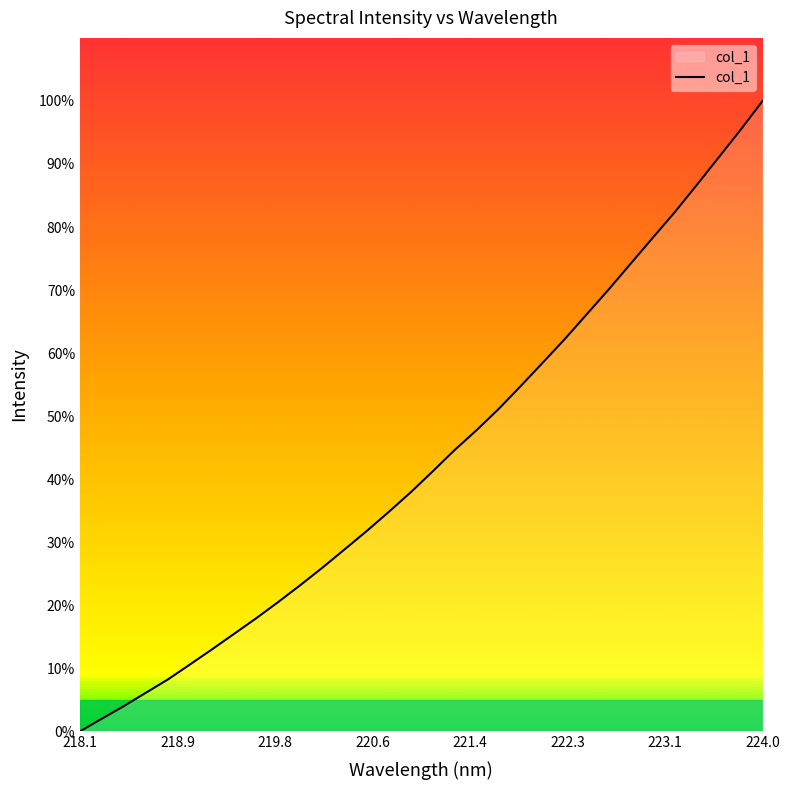

What is the difference between the maximum and minimum values?

100.0